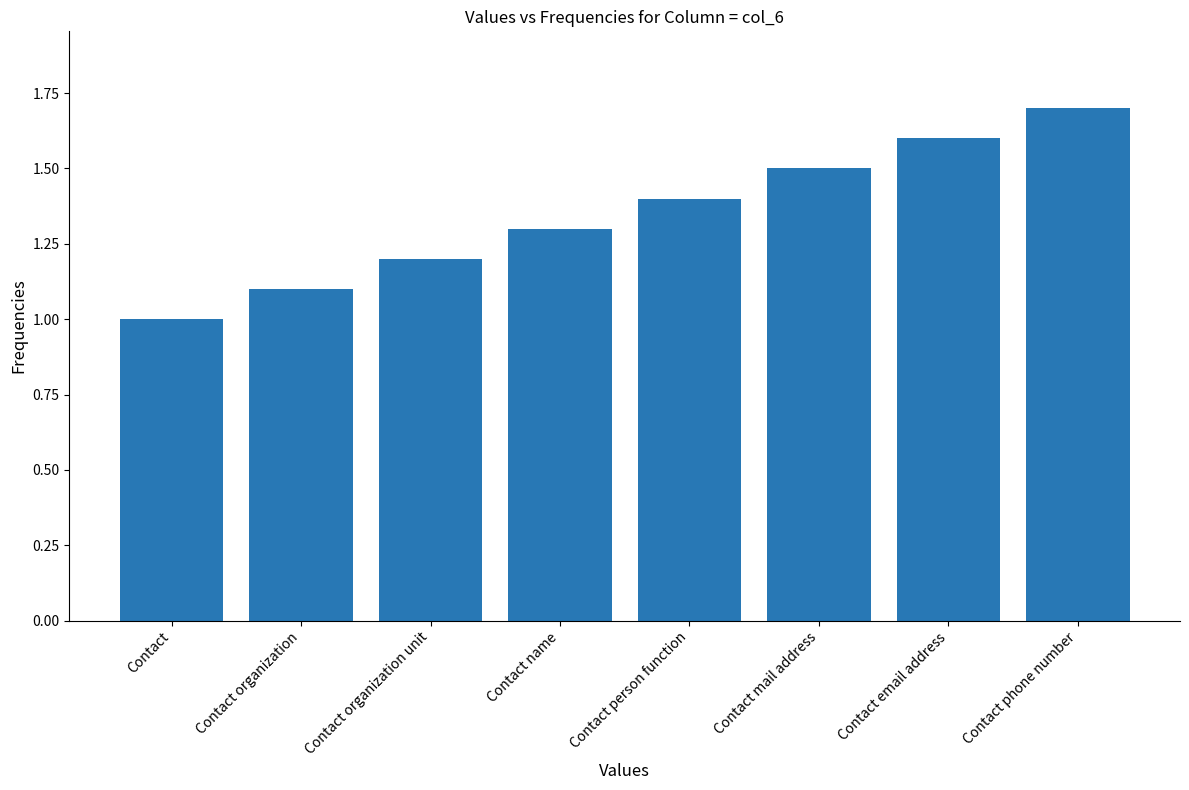

What is the sum of all values?

10.8